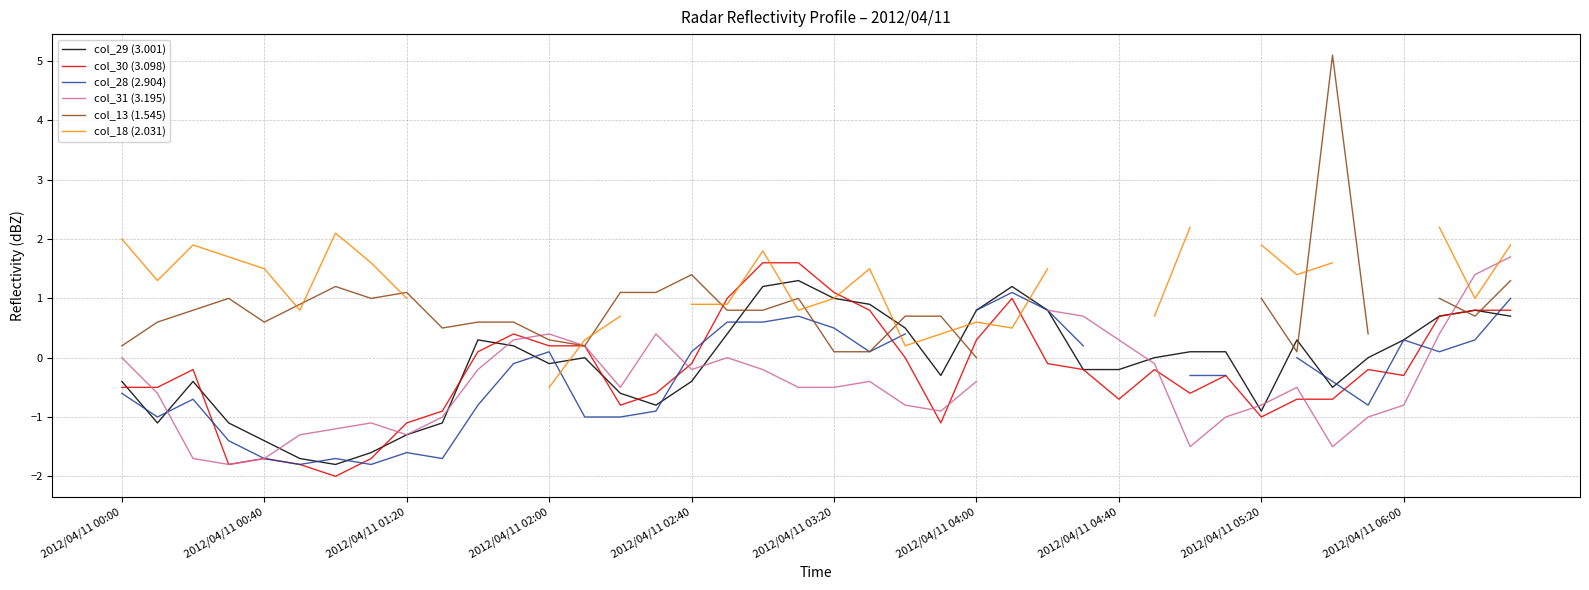

What is the lowest value of the col_29 (3.001) series?

-1.8